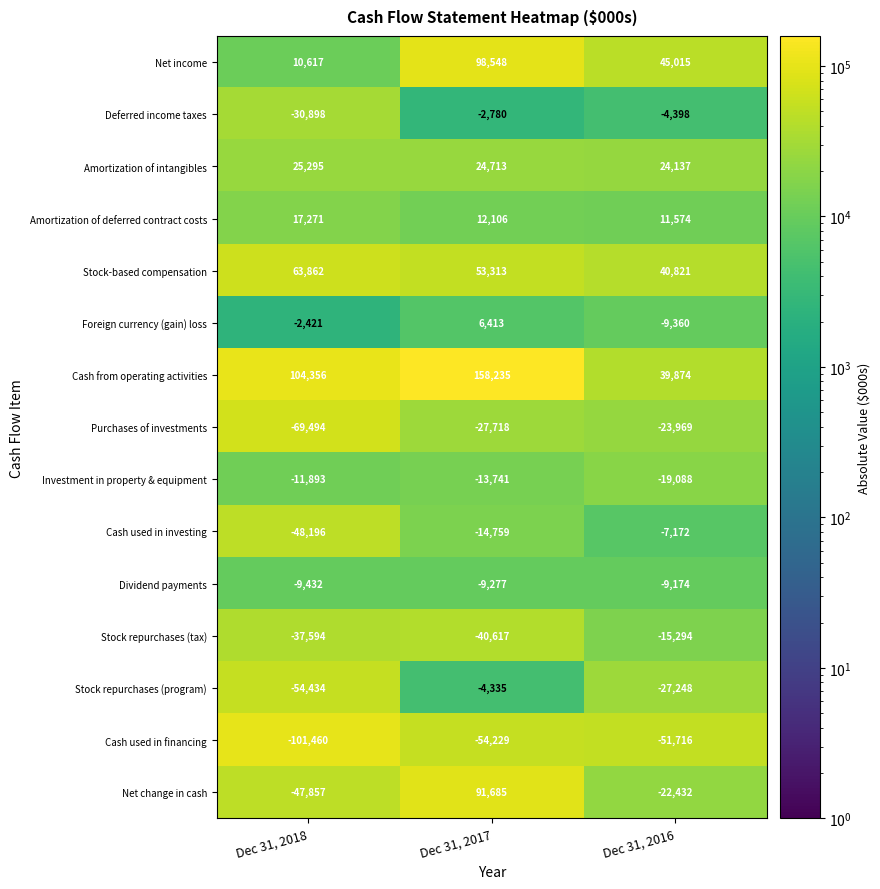

At which label does Stock-based compensation first exceed 53313?

Dec 31, 2018